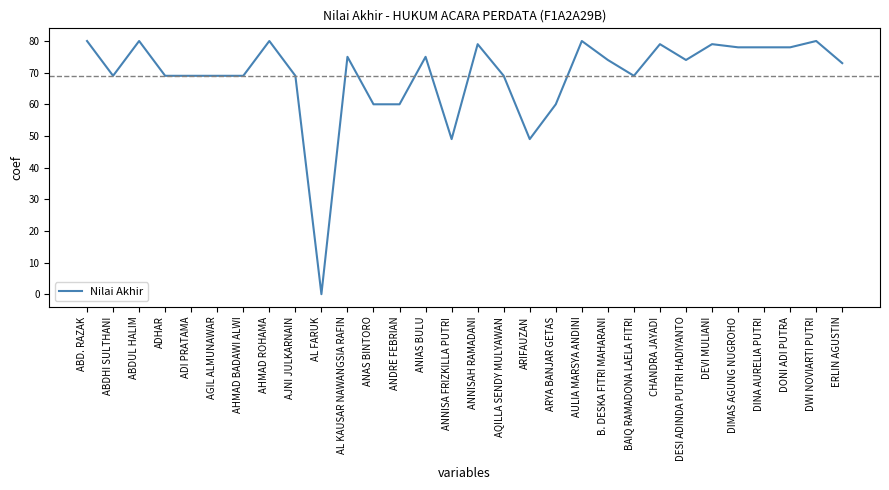

What position from the right is ADHAR?

27